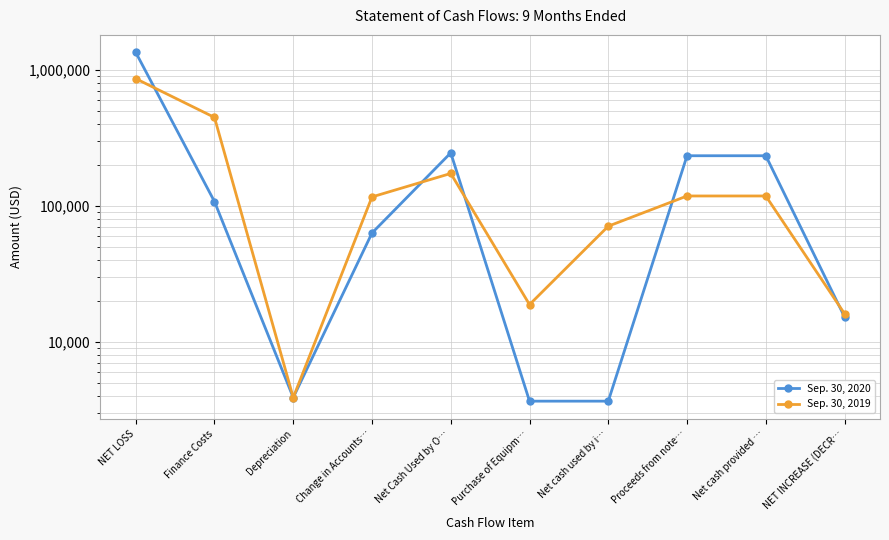

Between NET INCREASE (DECR… and Finance Costs, which is larger?

Finance Costs